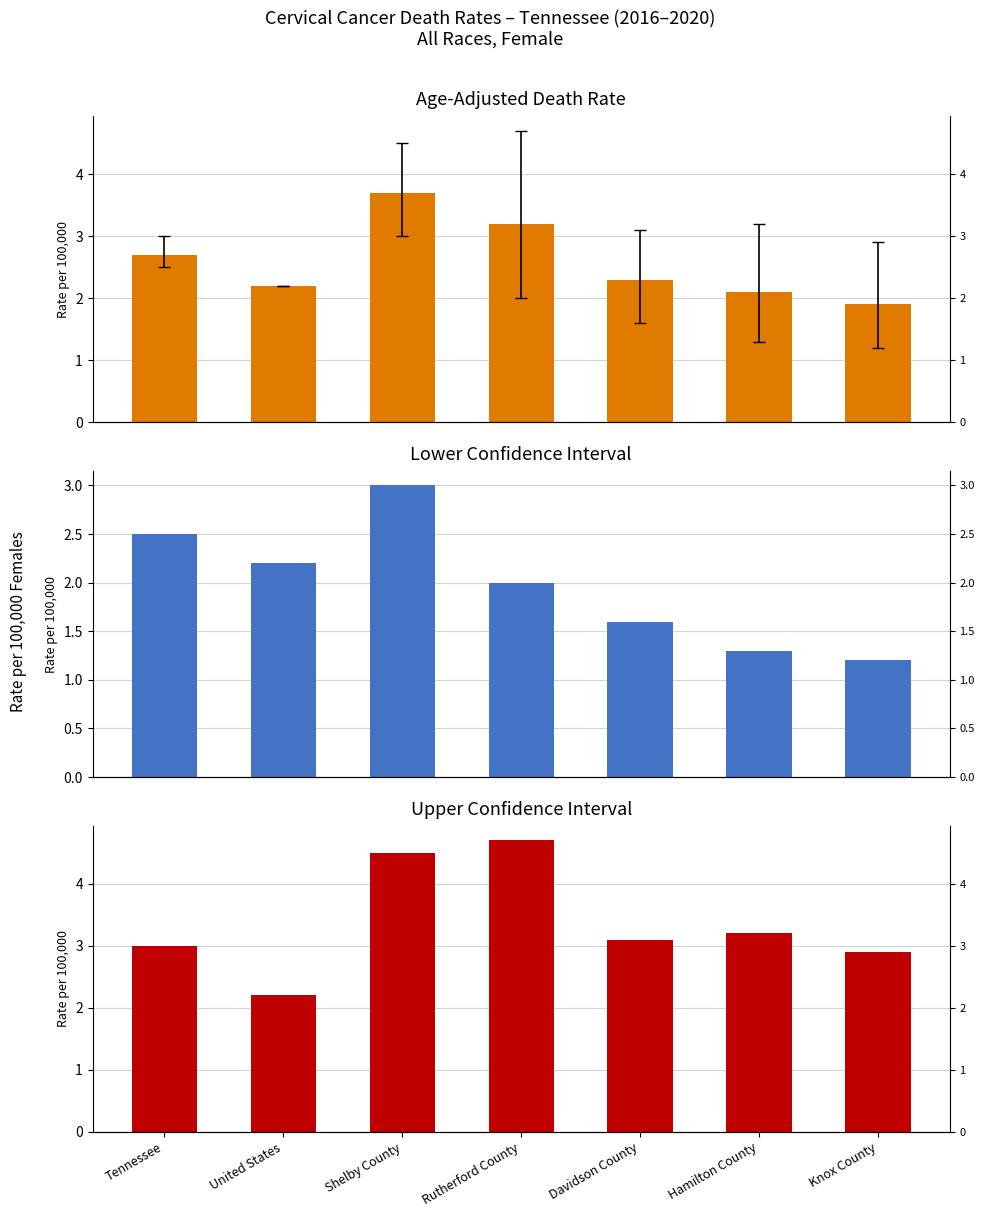

At how many categories does at least one series exceed 4?

2